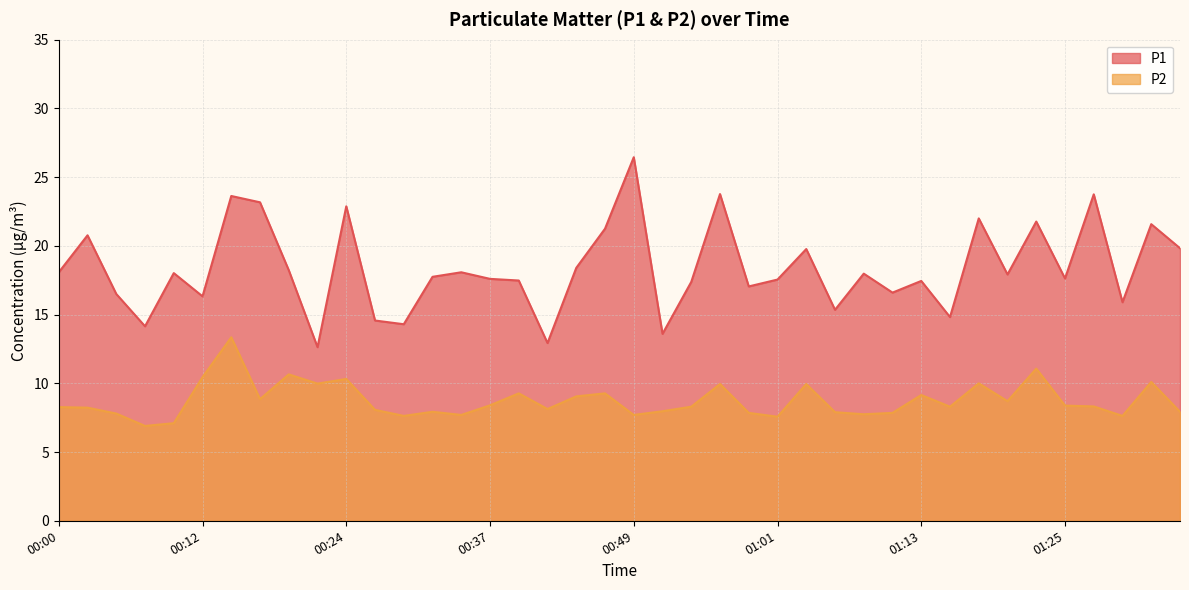

True or false: P2 has a value of 10.0 at 00:22.

True